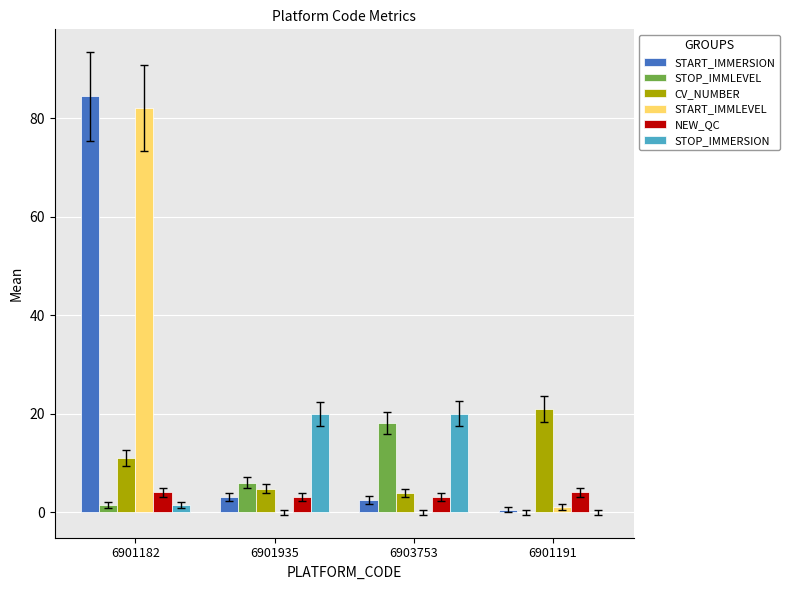

What are all the series names shown in the legend?

START_IMMERSION, STOP_IMMLEVEL, CV_NUMBER, START_IMMLEVEL, NEW_QC, STOP_IMMERSION